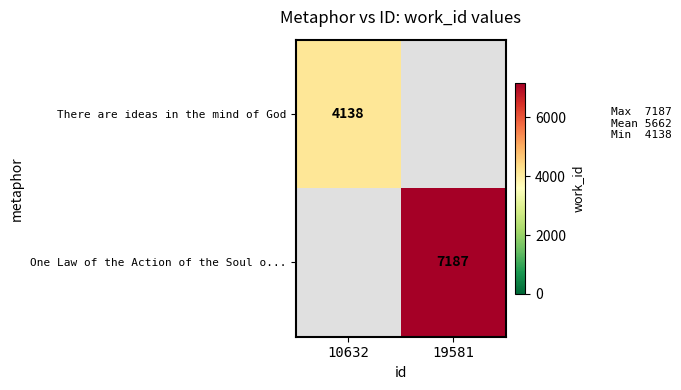

The value of There are ideas in the mind of God at 10632 is 1625. True or false?

False